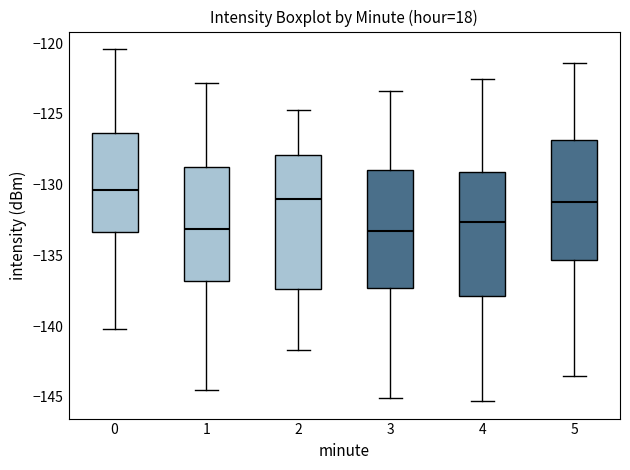

Which box has the highest median line?

0